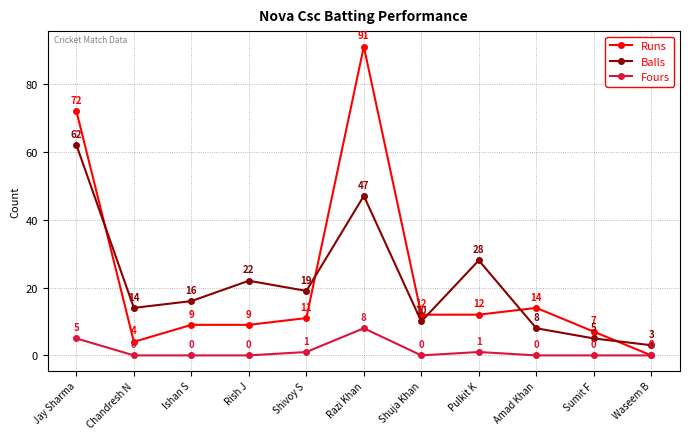

How many lines are shown in the chart?

3